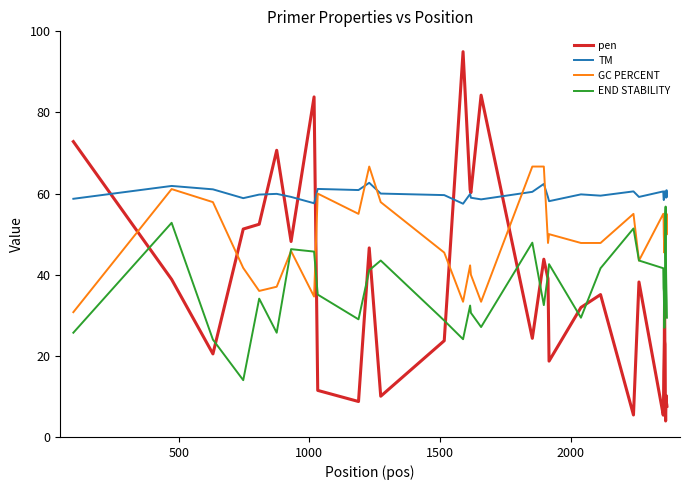

After their last crossing, which series has the higher values: pen or GC PERCENT?

GC PERCENT